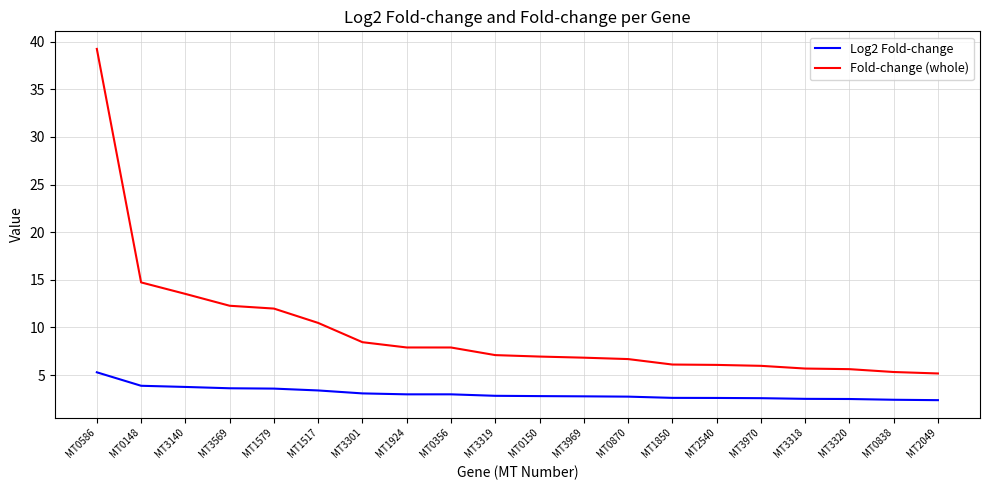

Is the value of Fold-change (whole) at MT3140 greater than the value of Log2 Fold-change at MT3319?

Yes